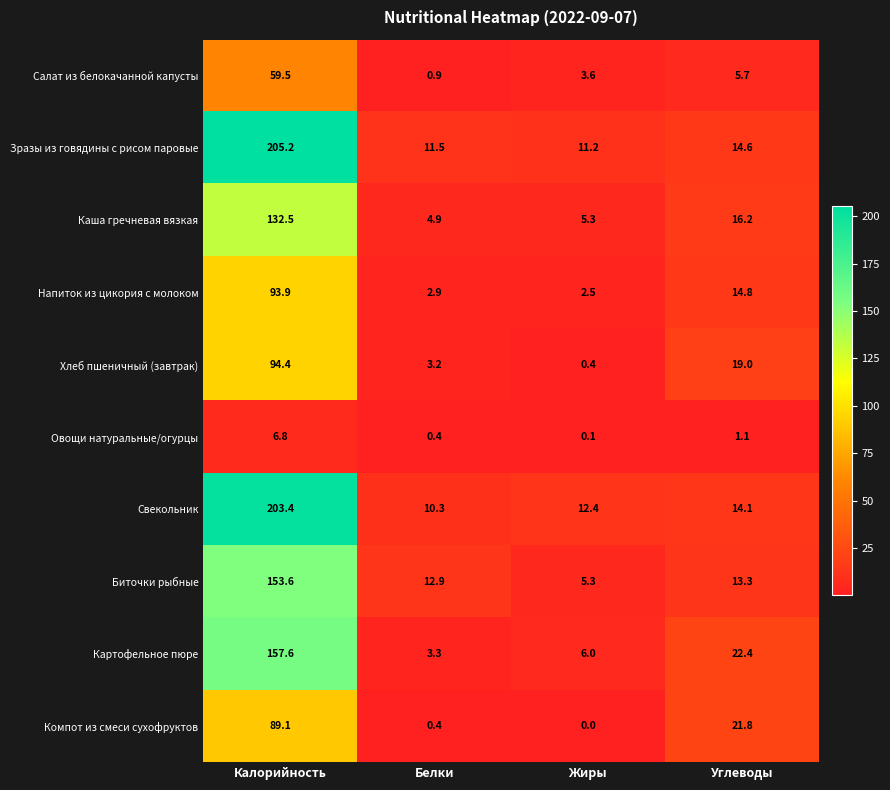

Where is Хлеб пшеничный (завтрак) nearest to the value 47?

Углеводы